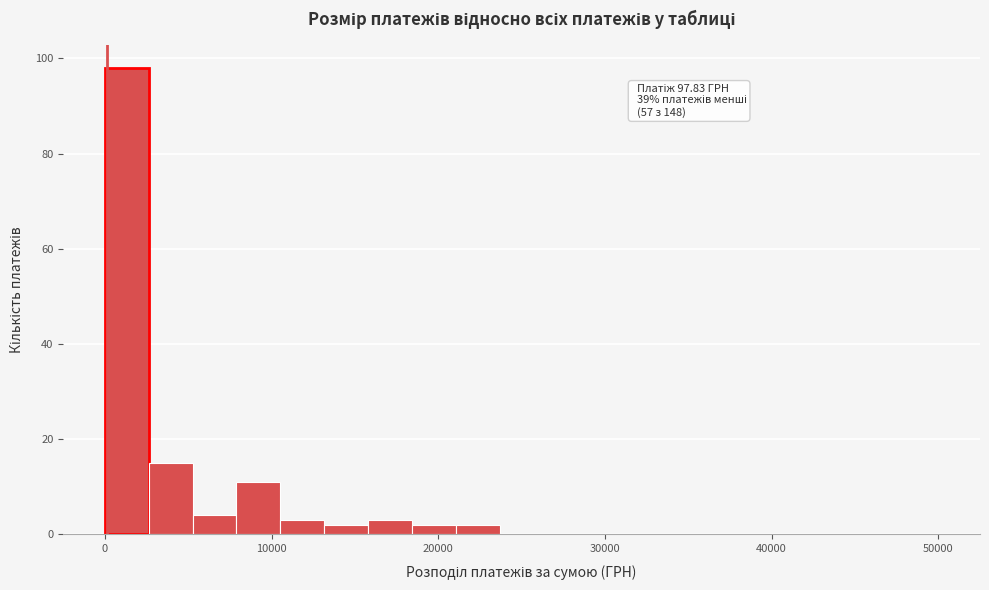

Around what value on the x-axis is the tallest bar? Give the approximate position of its centre, as read against the axis.

1000